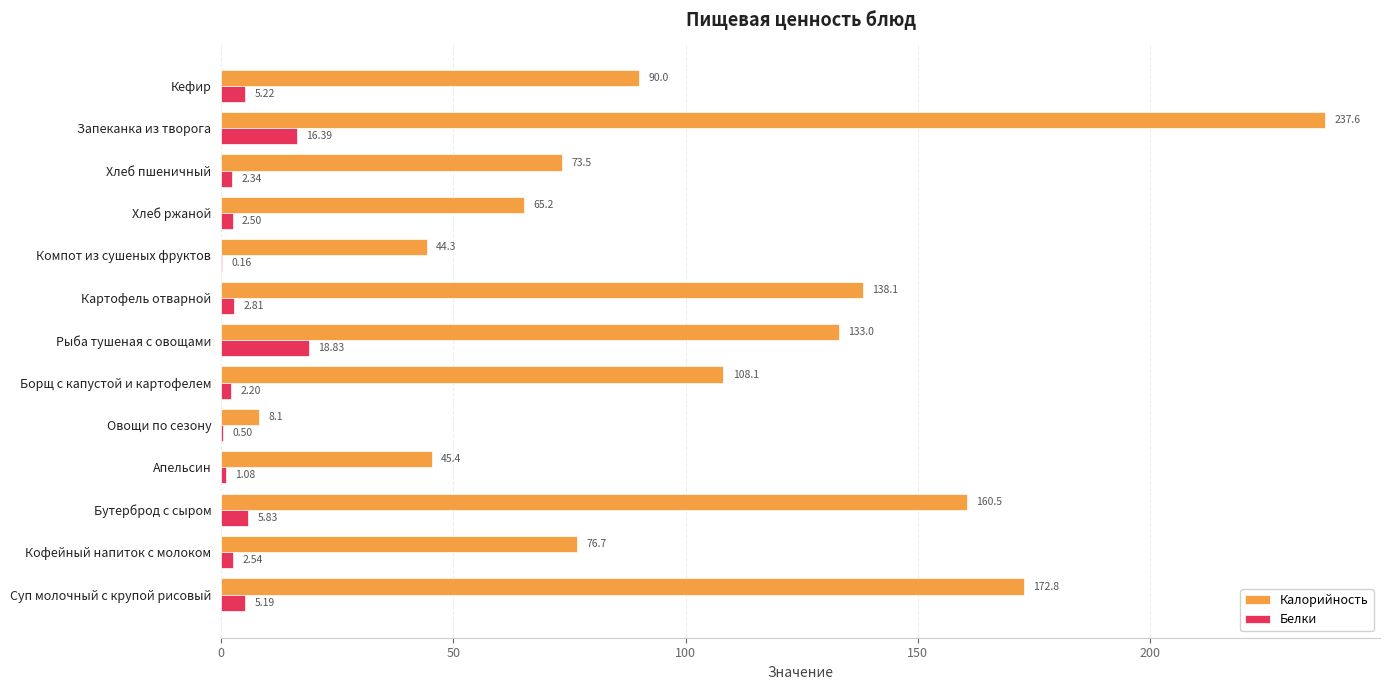

How many series are shown in this chart?

2